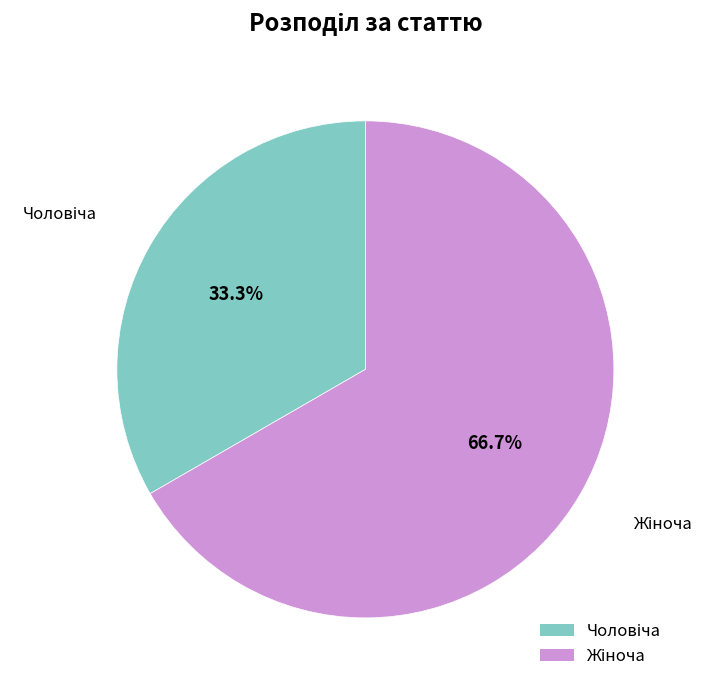

Does any single category account for the majority?

Yes